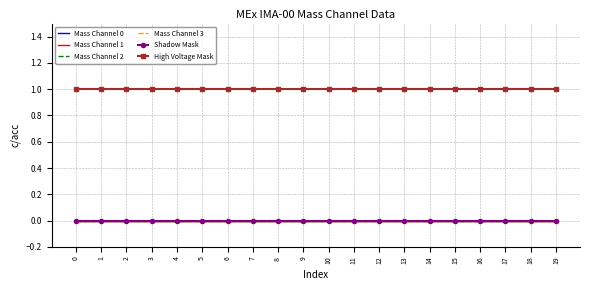

Reading left to right, extract all data points from this chart.

Mass Channel 0: 0	0	0	0	0	0	0	0	0	0	0	0	0	0	0	0	0	0	0	0
Mass Channel 1: 0	0	0	0	0	0	0	0	0	0	0	0	0	0	0	0	0	0	0	0
Mass Channel 2: 0	0	0	0	0	0	0	0	0	0	0	0	0	0	0	0	0	0	0	0
Mass Channel 3: 0	0	0	0	0	0	0	0	0	0	0	0	0	0	0	0	0	0	0	0
Shadow Mask: 0	0	0	0	0	0	0	0	0	0	0	0	0	0	0	0	0	0	0	0
High Voltage Mask: 1	1	1	1	1	1	1	1	1	1	1	1	1	1	1	1	1	1	1	1